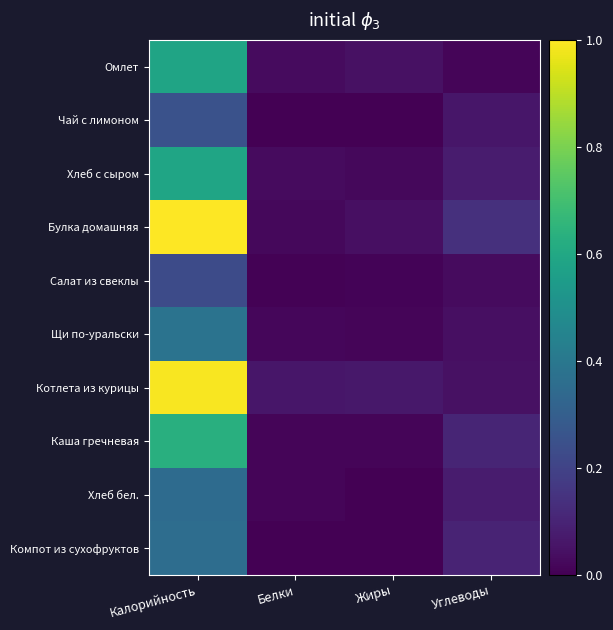

Reading left to right, list all the values displayed in this chart.

Омлет: Калорийность=0.6	Белки=0.0	Жиры=0.0	Углеводы=0.0
Чай с лимоном: Калорийность=0.3	Белки=0.0	Жиры=0.0	Углеводы=0.1
Хлеб с сыром: Калорийность=0.6	Белки=0.0	Жиры=0.0	Углеводы=0.1
Булка домашняя: Калорийность=1.0	Белки=0.0	Жиры=0.0	Углеводы=0.1
Салат из свеклы: Калорийность=0.2	Белки=0.0	Жиры=0.0	Углеводы=0.0
Щи по-уральски: Калорийность=0.4	Белки=0.0	Жиры=0.0	Углеводы=0.0
Котлета из курицы: Калорийность=1.0	Белки=0.1	Жиры=0.1	Углеводы=0.0
Каша гречневая: Калорийность=0.6	Белки=0.0	Жиры=0.0	Углеводы=0.1
Хлеб бел.: Калорийность=0.3	Белки=0.0	Жиры=0.0	Углеводы=0.1
Компот из сухофруктов: Калорийность=0.4	Белки=0.0	Жиры=0.0	Углеводы=0.1